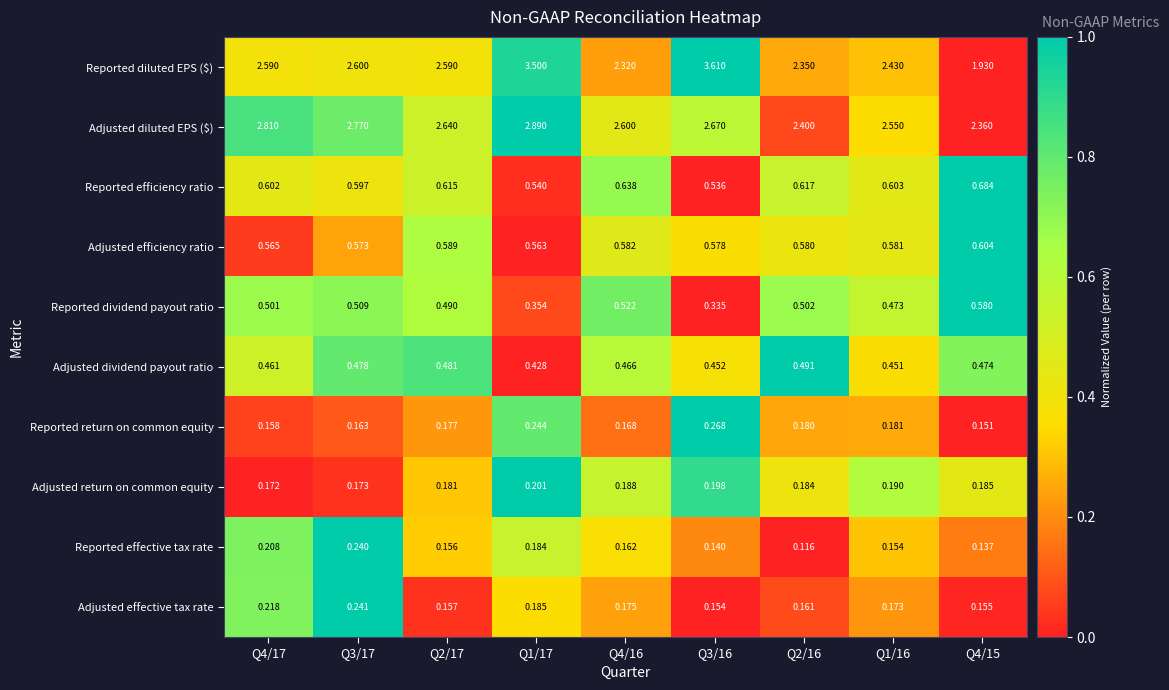

At which category is the sum across all series the highest?

Q1/17